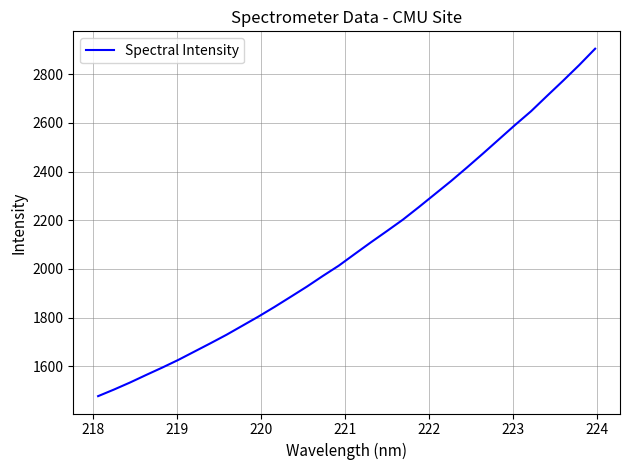

What is the difference between the maximum and minimum values?

1427.6